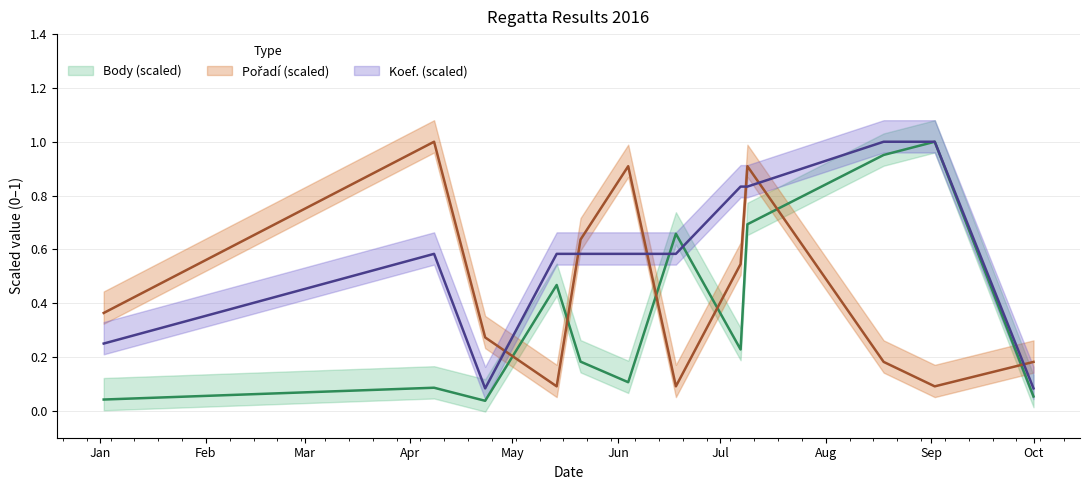

What are all the series names shown in the legend?

Body, Pořadí, Koef.